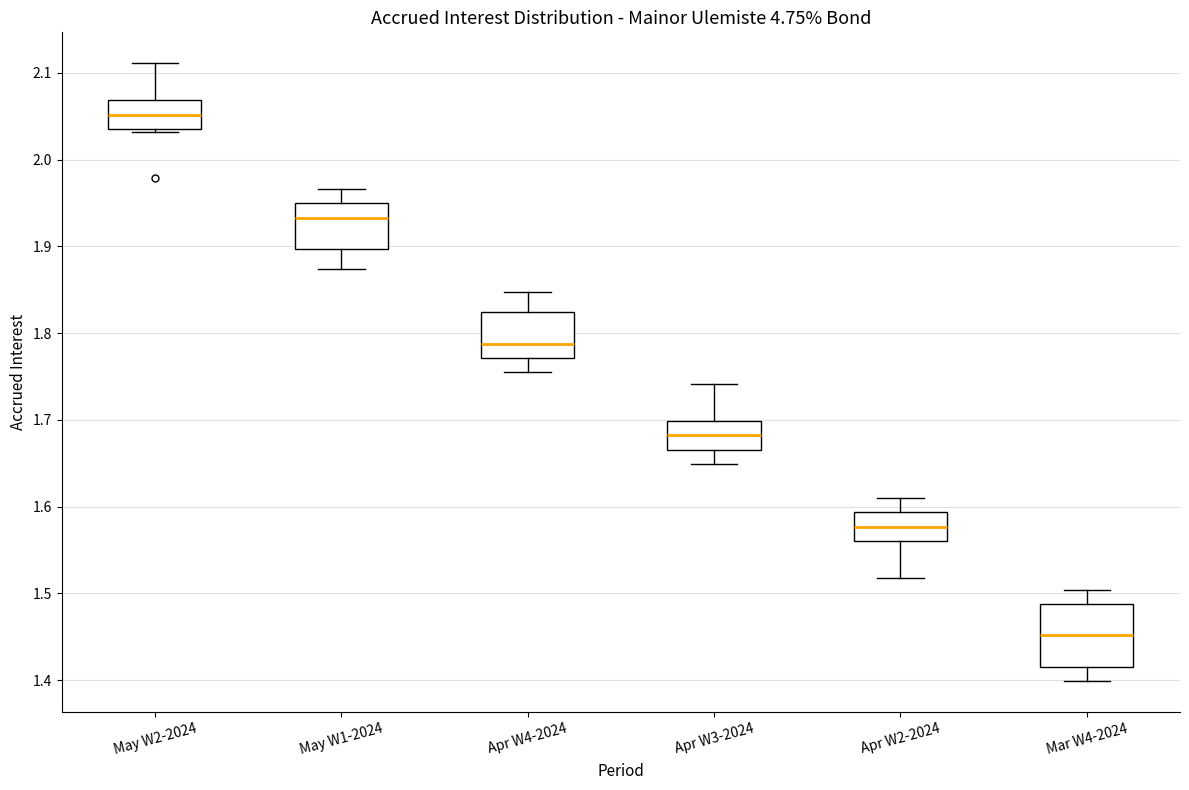

Reading left to right, read every box against the y-axis: the position of its median line, the range the box covers, and the ends of its whiskers. The values are not printed on the chart, so give them approximately, as read against the axis.

May W2-2024: median 2.05, box 2.04 to 2.07, whiskers 2.03 to 2.11
May W1-2024: median 1.93, box 1.90 to 1.95, whiskers 1.87 to 1.97
Apr W4-2024: median 1.79, box 1.77 to 1.82, whiskers 1.75 to 1.85
Apr W3-2024: median 1.68, box 1.67 to 1.70, whiskers 1.65 to 1.74
Apr W2-2024: median 1.58, box 1.56 to 1.59, whiskers 1.52 to 1.61
Mar W4-2024: median 1.45, box 1.42 to 1.49, whiskers 1.40 to 1.50